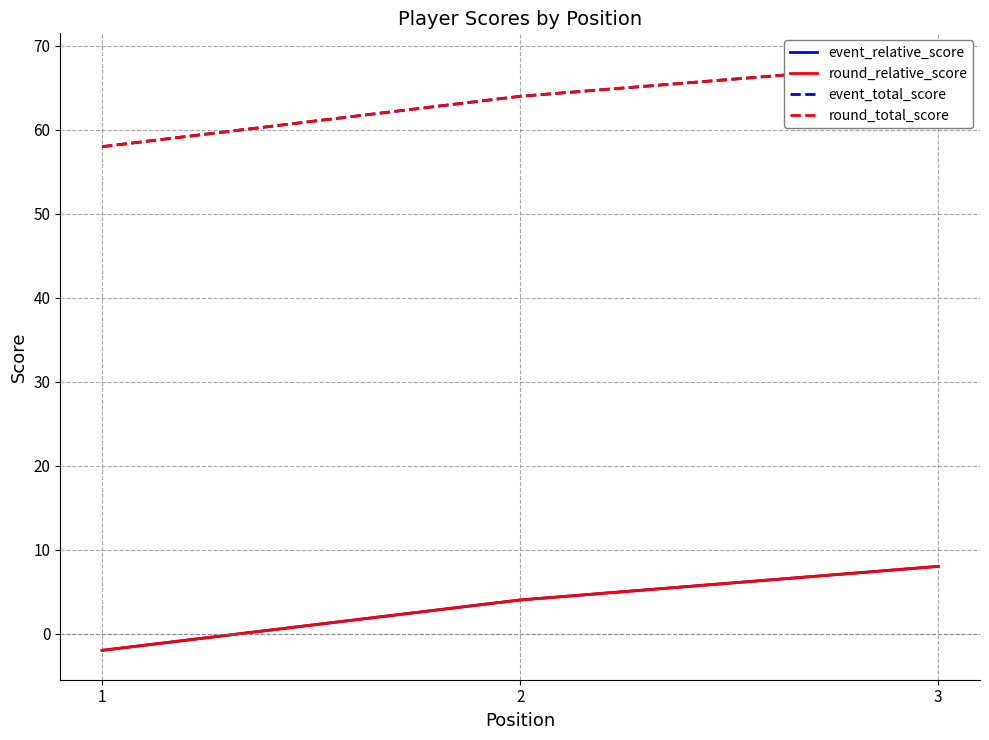

At how many categories does at least one series exceed 20?

3